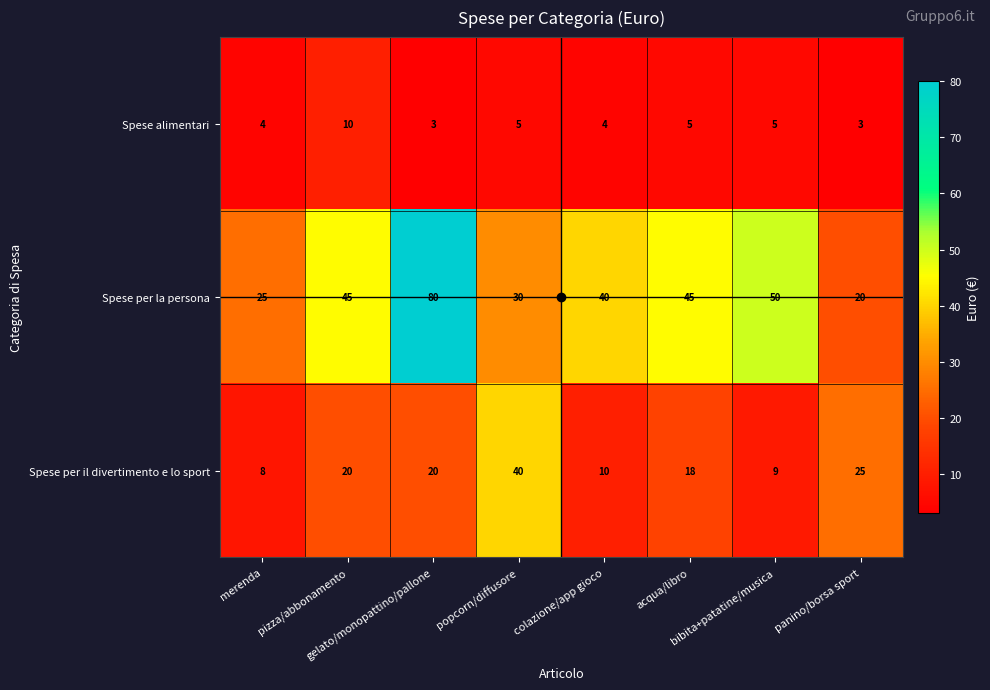

What is the average value of the Spese per il divertimento e lo sport series?

19